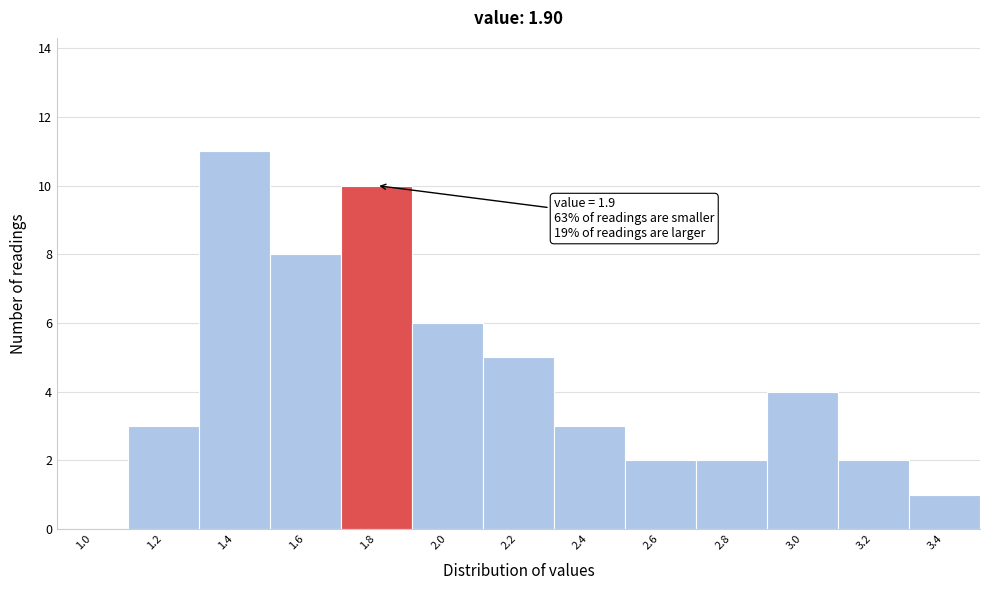

Reading left to right, what are all the values shown in this chart?

1.0=0	1.2=3	1.4=11	1.6=8	1.8=10	2.0=6	2.2=5	2.4=3	2.6=2	2.8=2	3.0=4	3.2=2	3.4=1